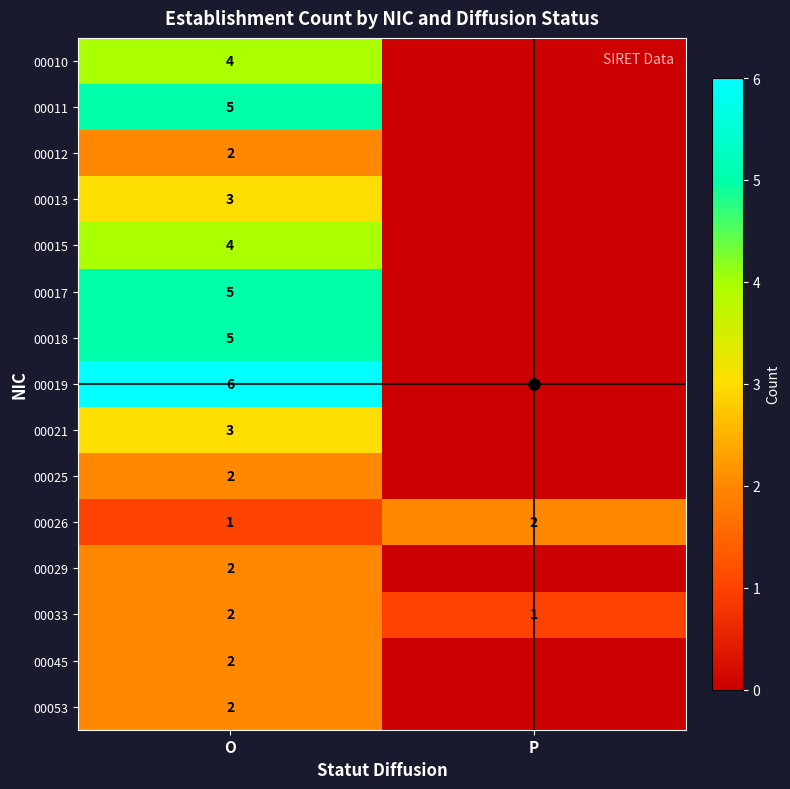

Which has a higher value, P or O?

O